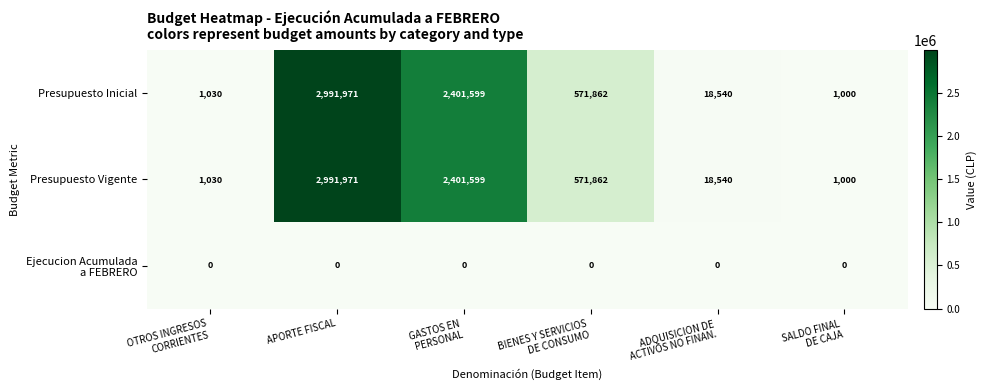

What is the maximum value shown in the chart?

2991971